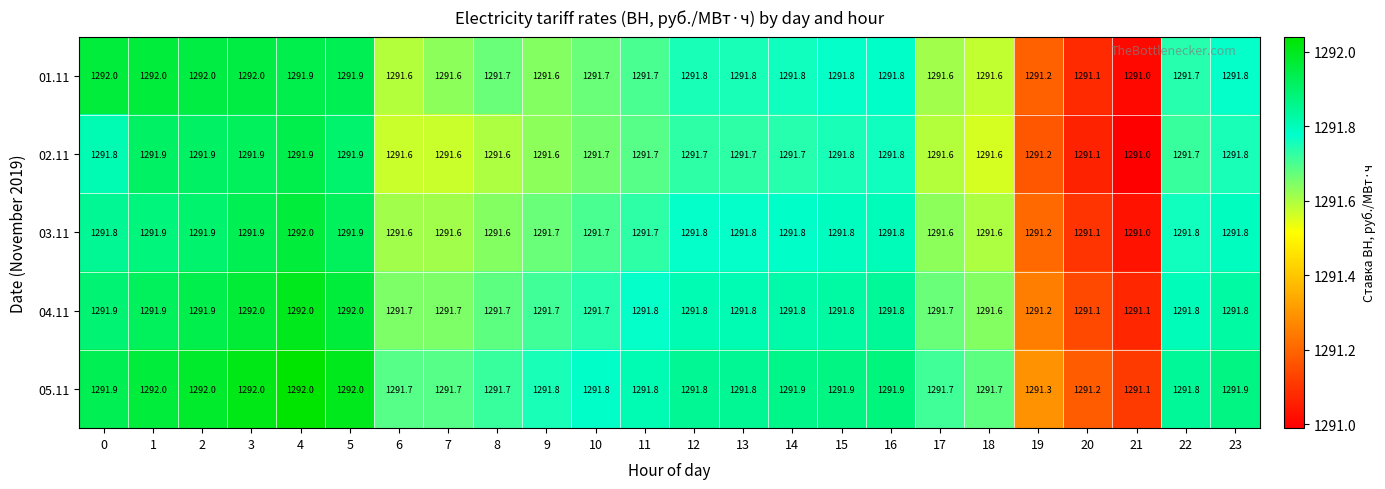

Between 0 and 17, which series saw the biggest shift?

01.11